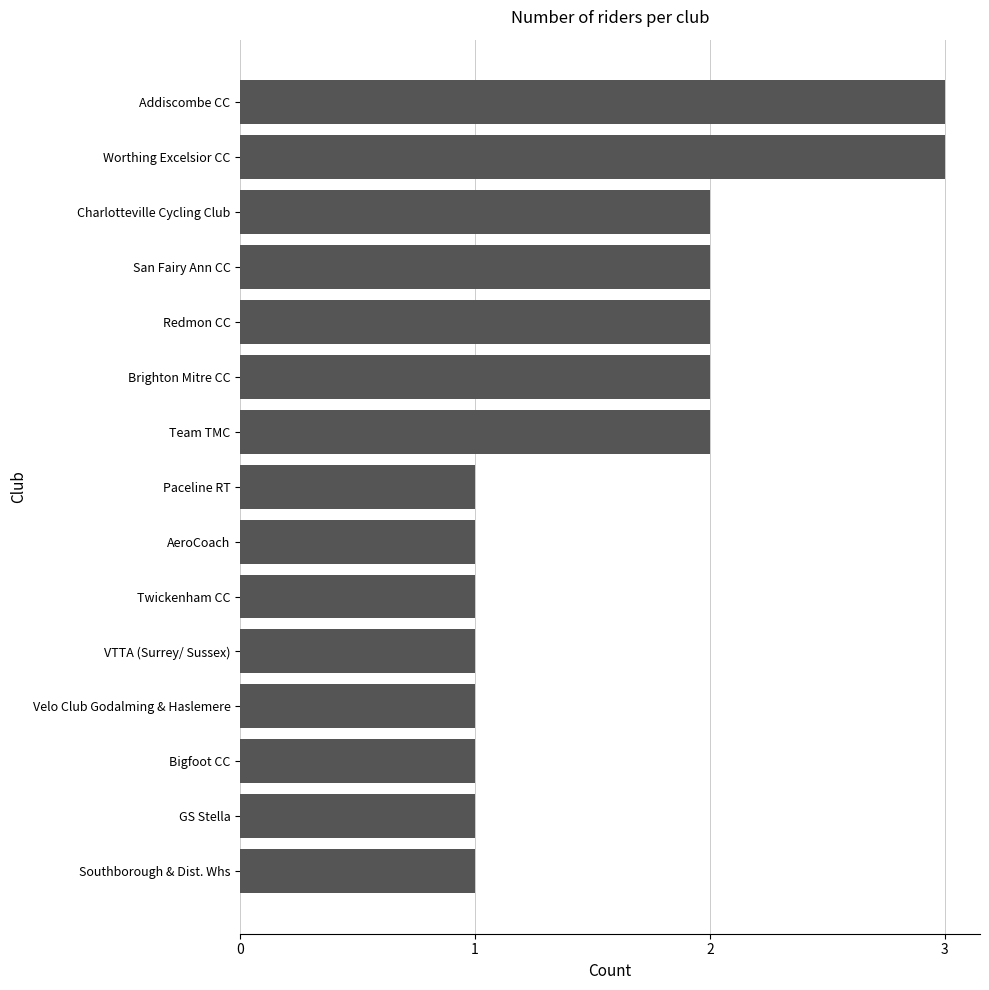

What is the sum of the values at Addiscombe CC and Team TMC?

5